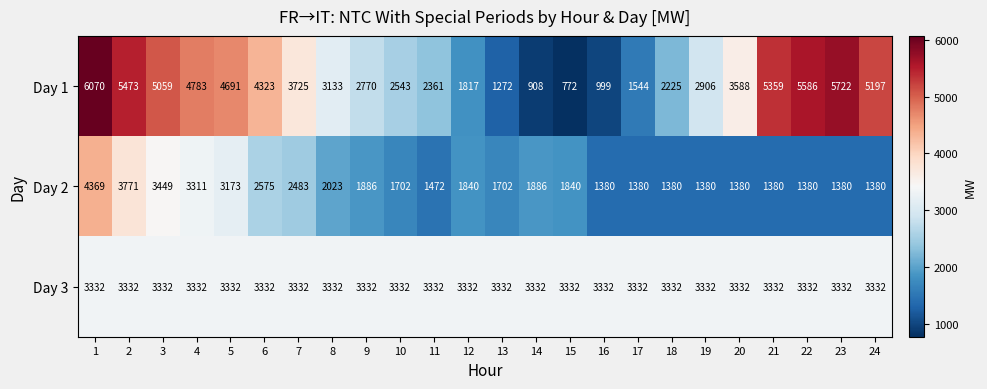

What is the maximum value for Day 3?

3332